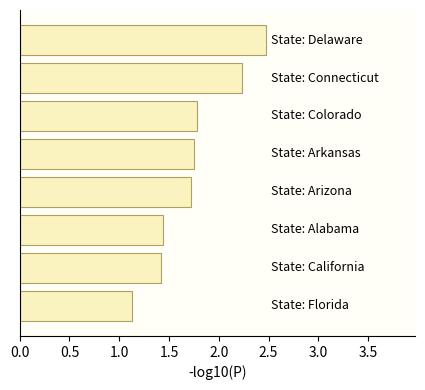

What is the difference between the maximum and minimum values?

1.3